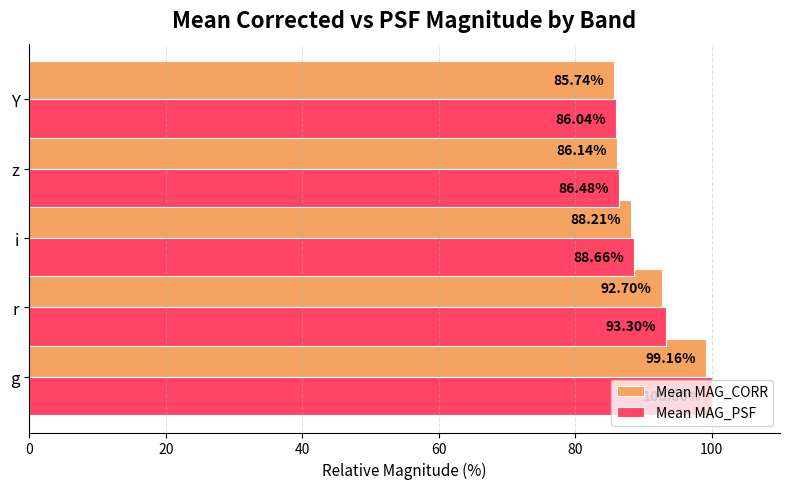

Where is Mean MAG_PSF nearest to the value 93?

r